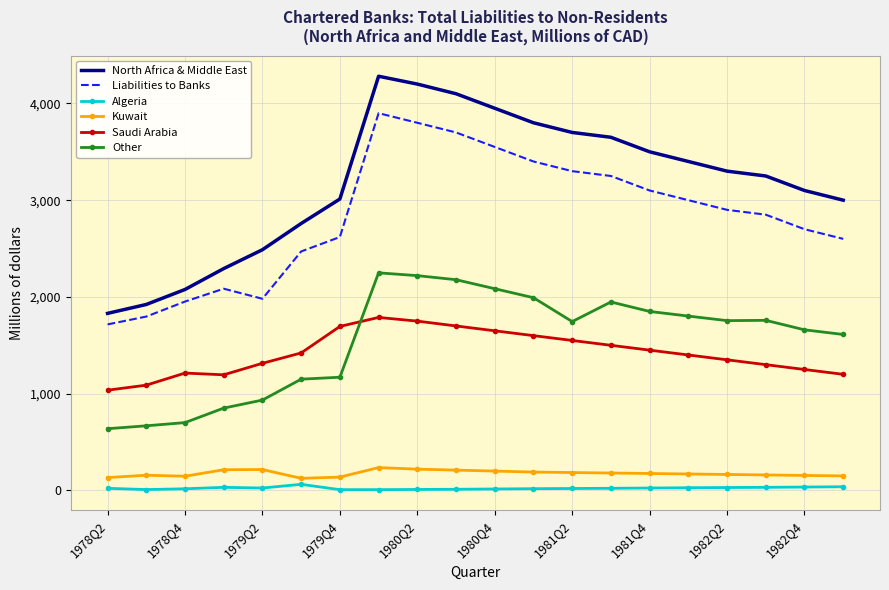

Which series has the largest total across all categories?

North Africa & Middle East